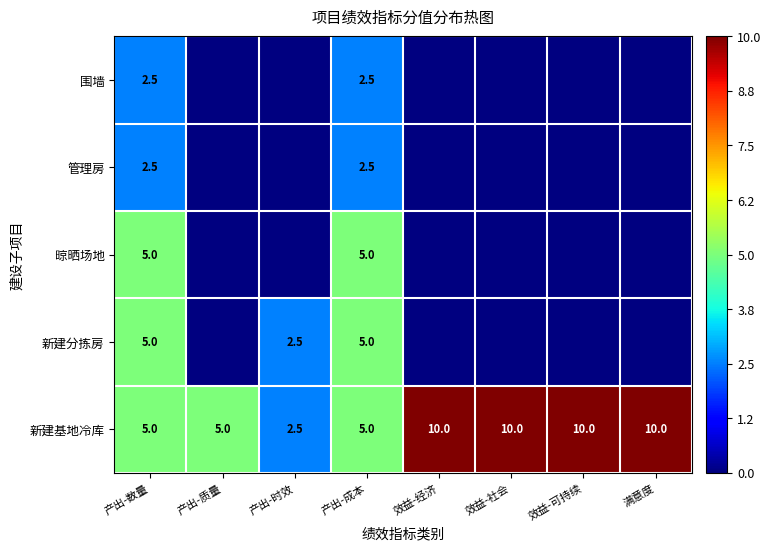

Between 产出-时效 and 效益-可持续, which is larger?

效益-可持续